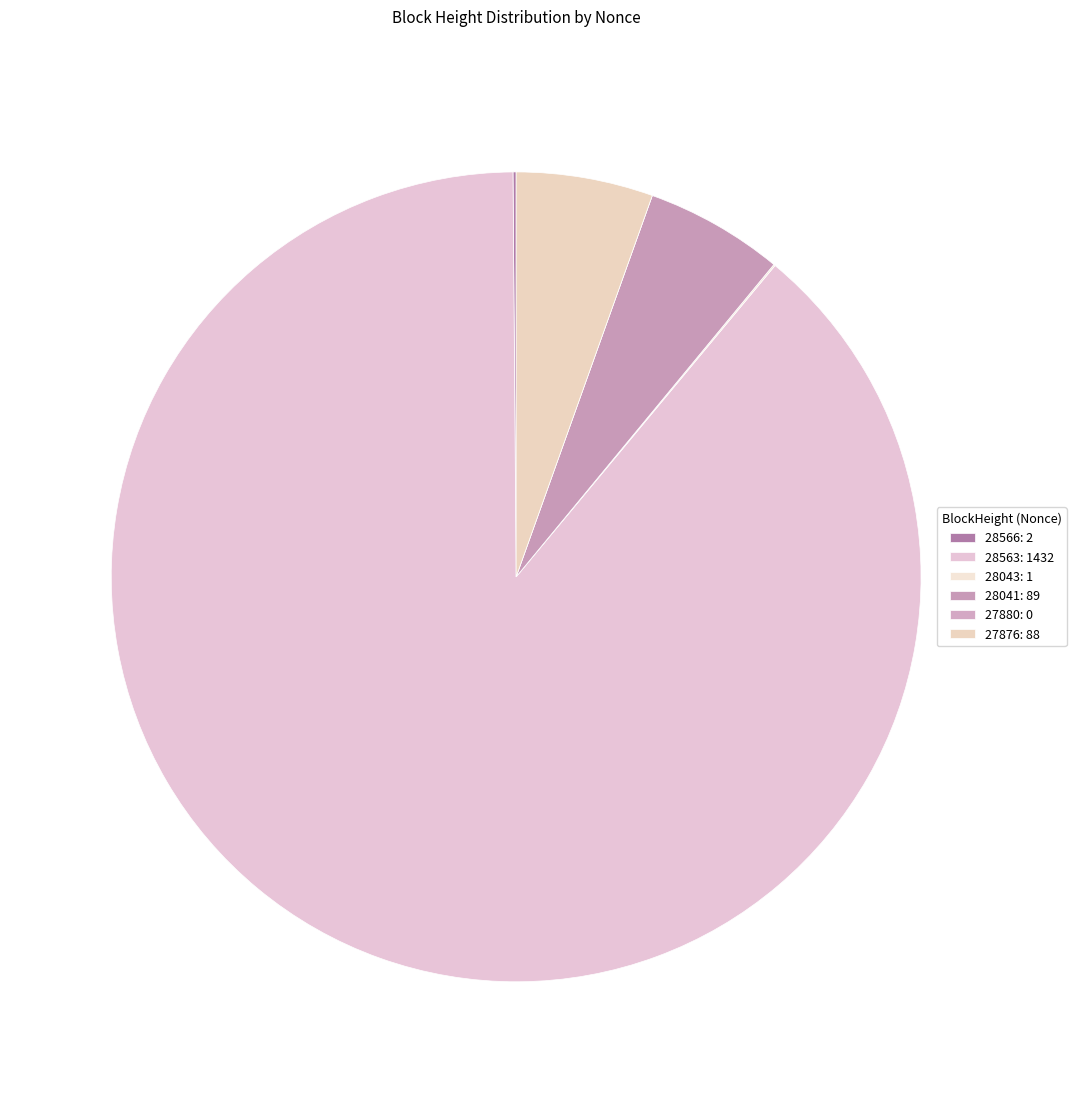

How many slices are in this pie chart?

6